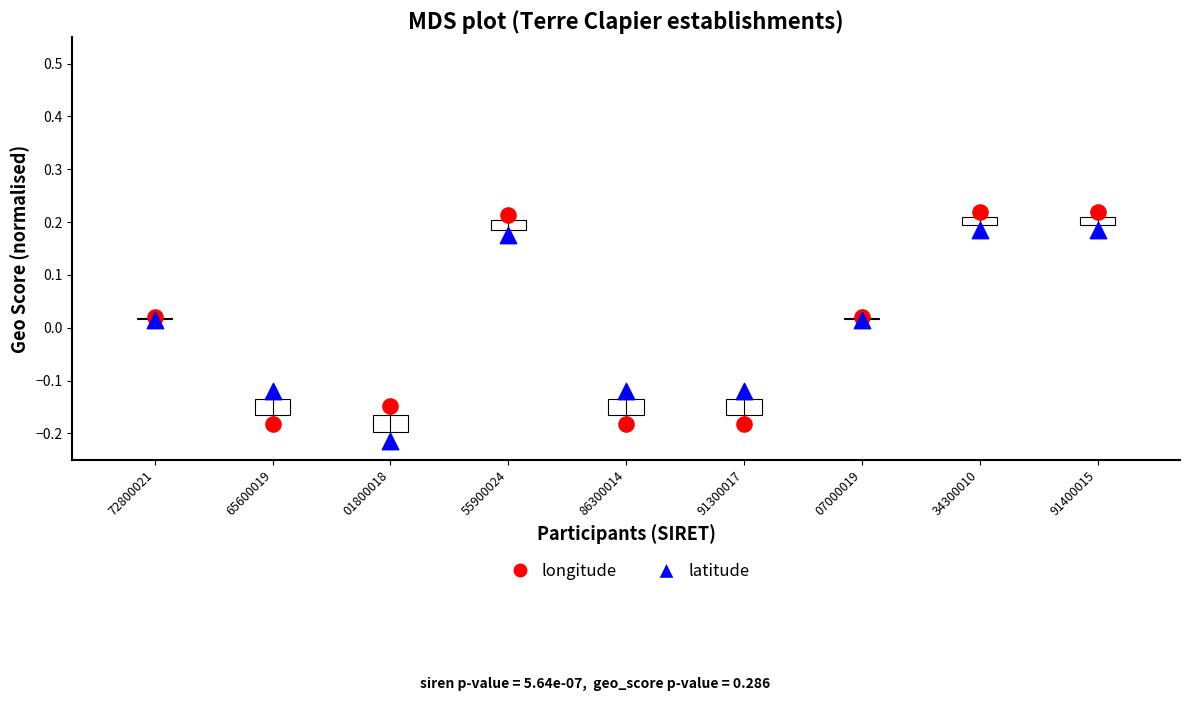

What are all the series names shown in the legend?

longitude, latitude